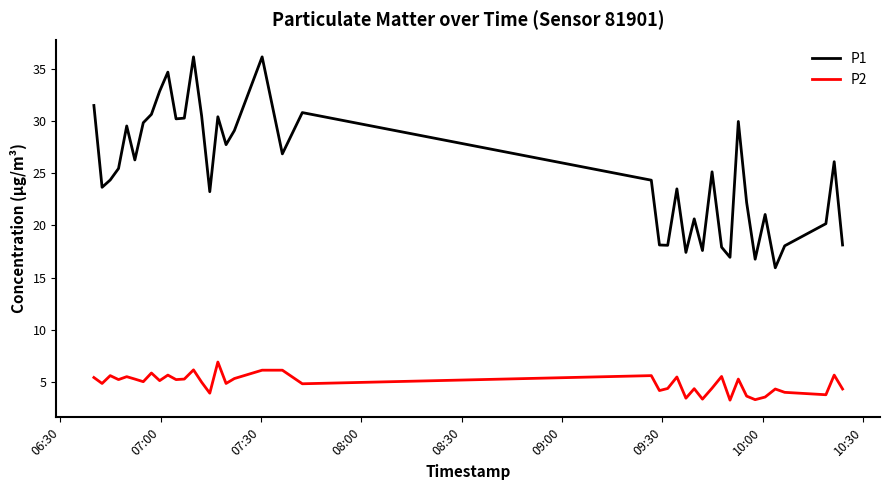

What is the sum of all P1 values?

1008.1